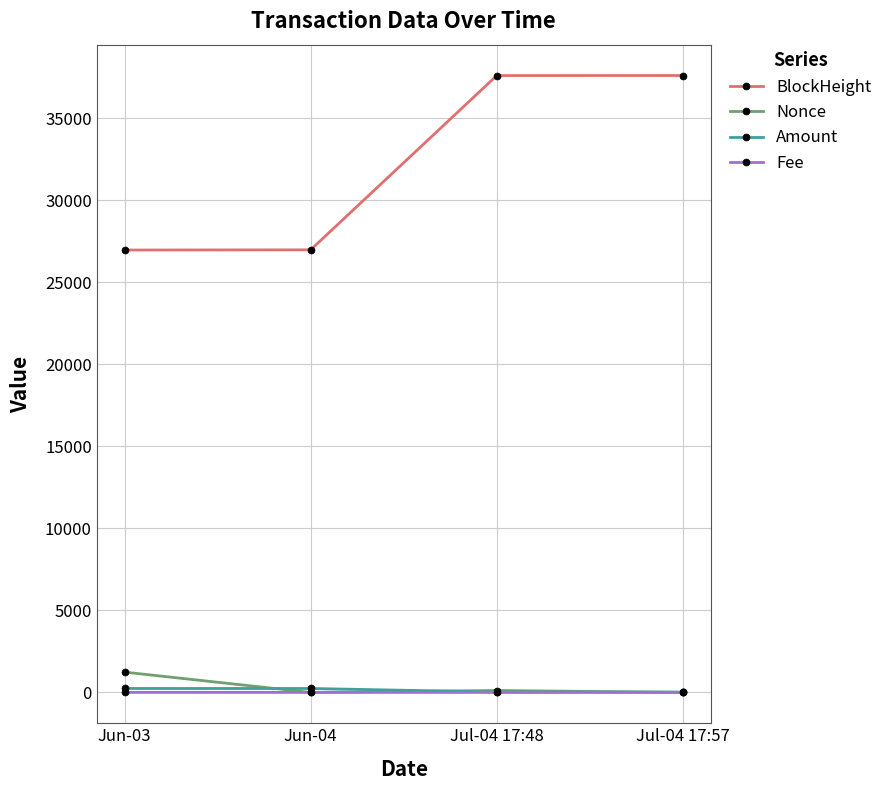

True or false: Fee and Amount cross at least once.

False